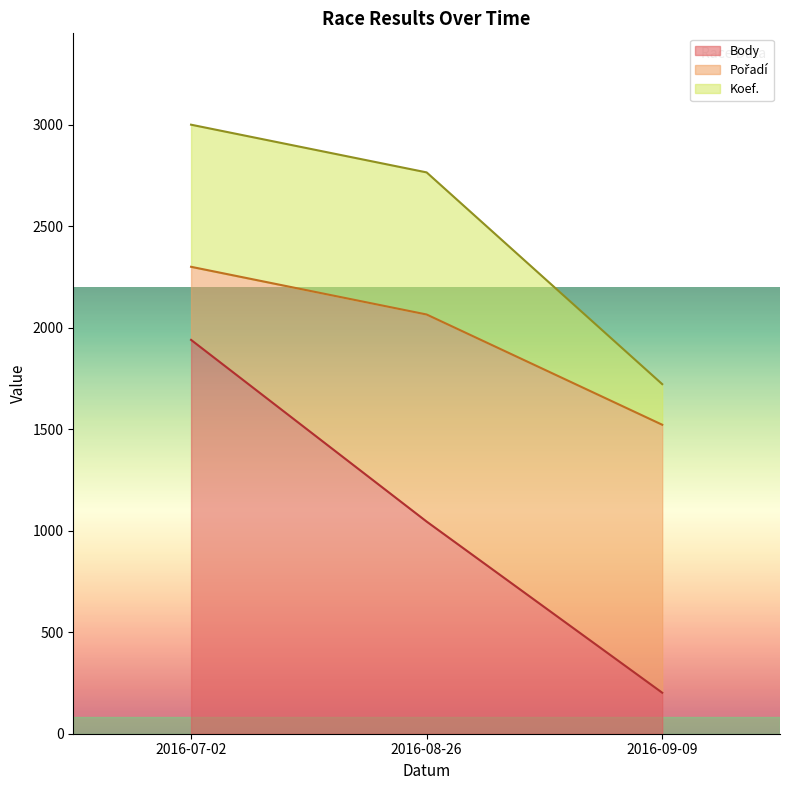

The value of Body at 2016-09-09 is 202. True or false?

True